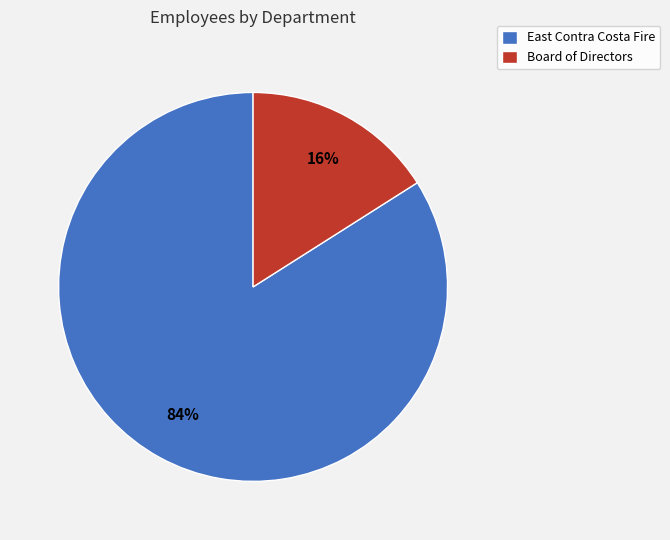

Count the number of slices in the pie.

2